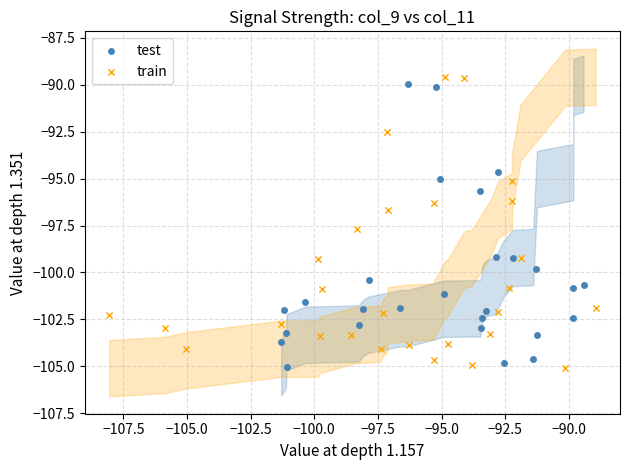

What are all the series names shown in the legend?

test, train